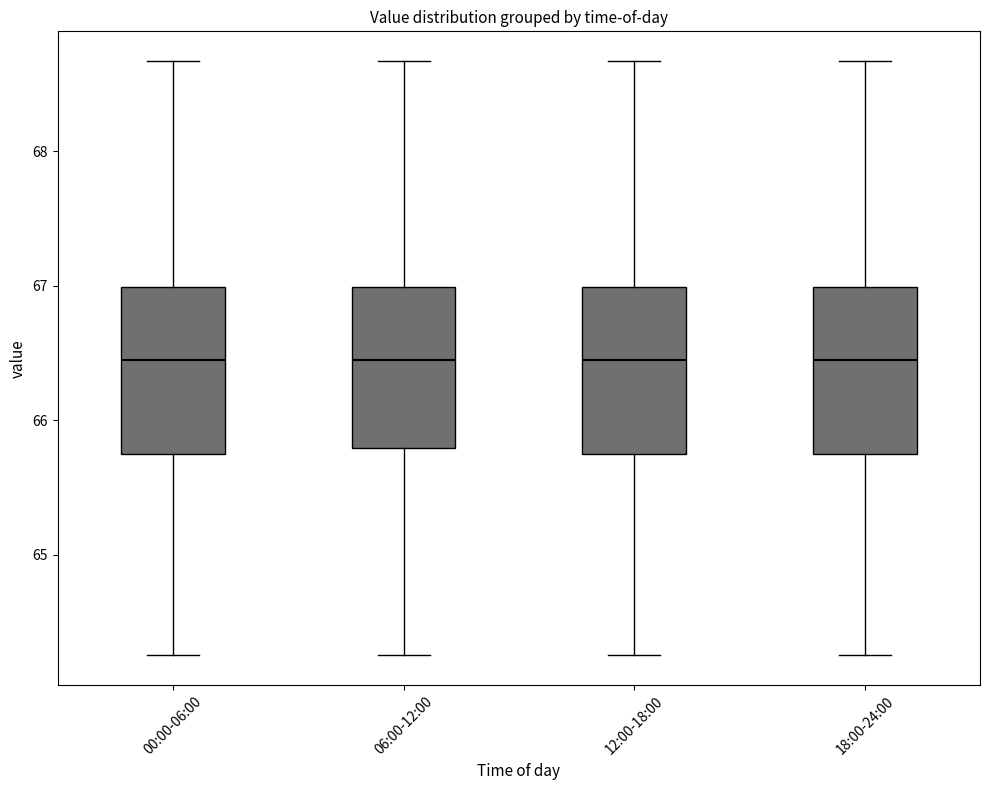

Reading left to right, transcribe this box plot: for each box, give where its median line is, the range the box spans, and where its two whiskers end, as read against the y-axis. The values are not printed on the chart, so give them approximately, as read against the axis.

00:00-06:00: median 66.5, box 65.7 to 67.0, whiskers 64.3 to 68.7
06:00-12:00: median 66.5, box 65.8 to 67.0, whiskers 64.3 to 68.7
12:00-18:00: median 66.5, box 65.7 to 67.0, whiskers 64.3 to 68.7
18:00-24:00: median 66.5, box 65.7 to 67.0, whiskers 64.3 to 68.7